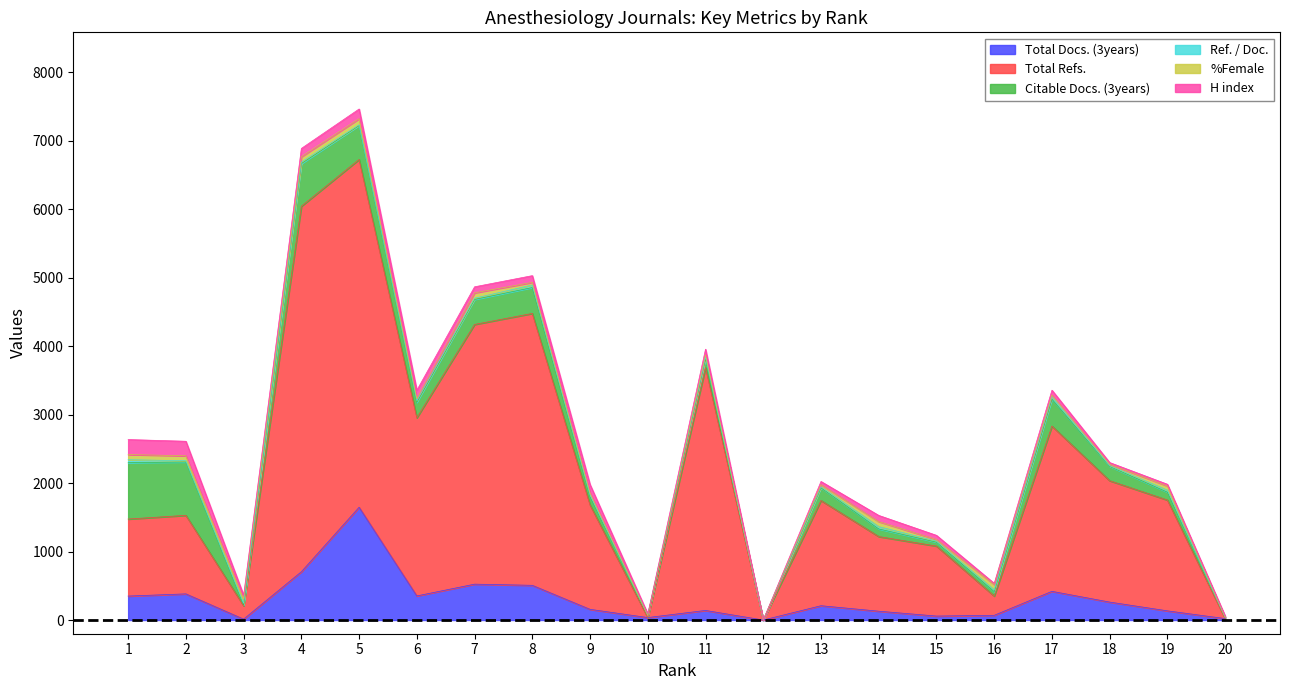

Is it true that Total Docs. (3years) equals 587 at 17?

False